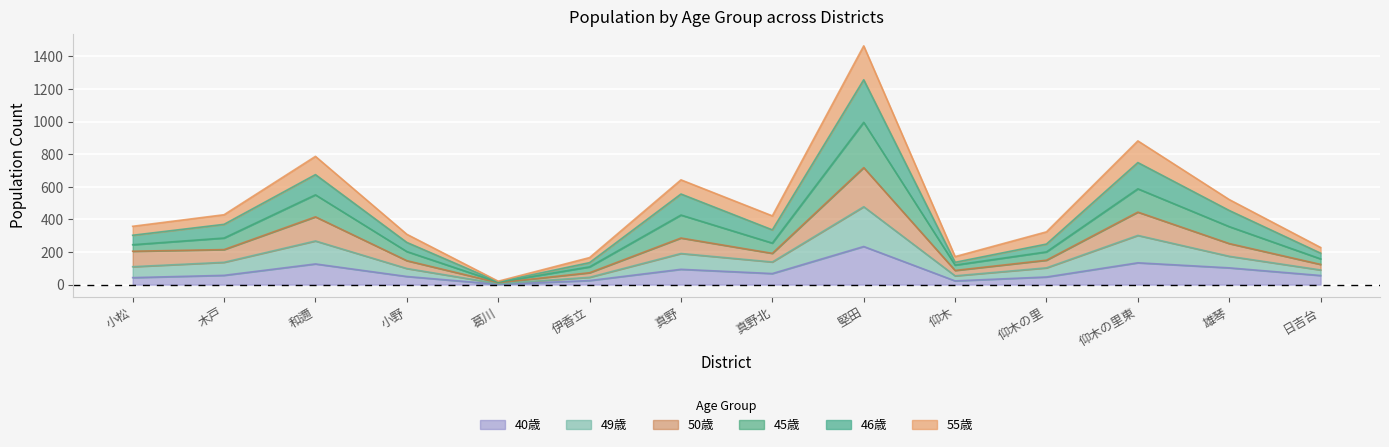

What is the total value across all series at 木戸?

429